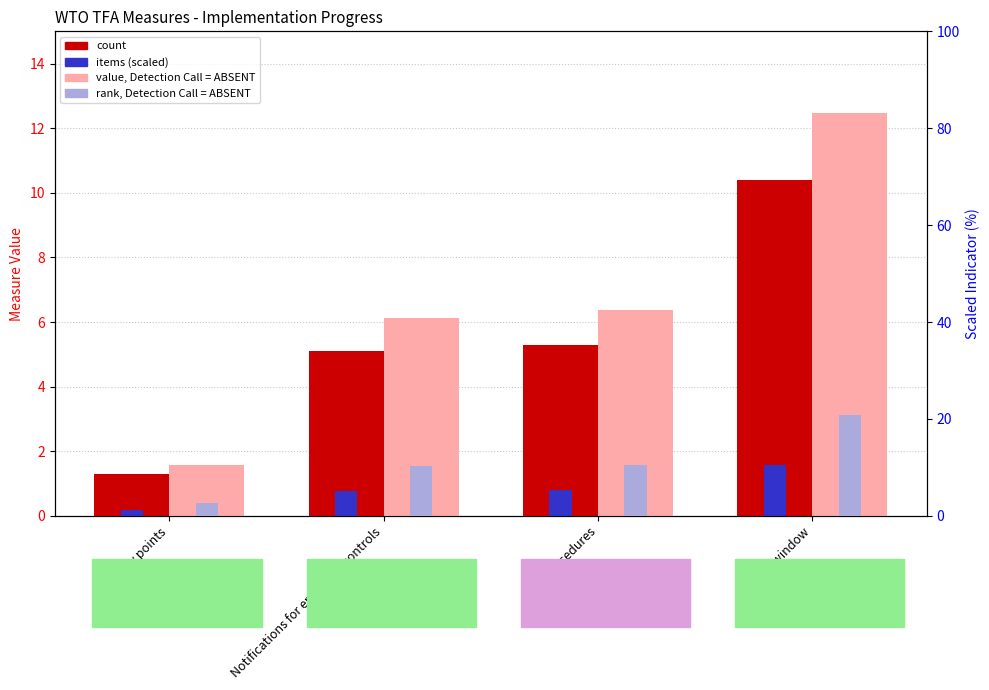

What is the label of the 1st bar from the left?

Enquiry points